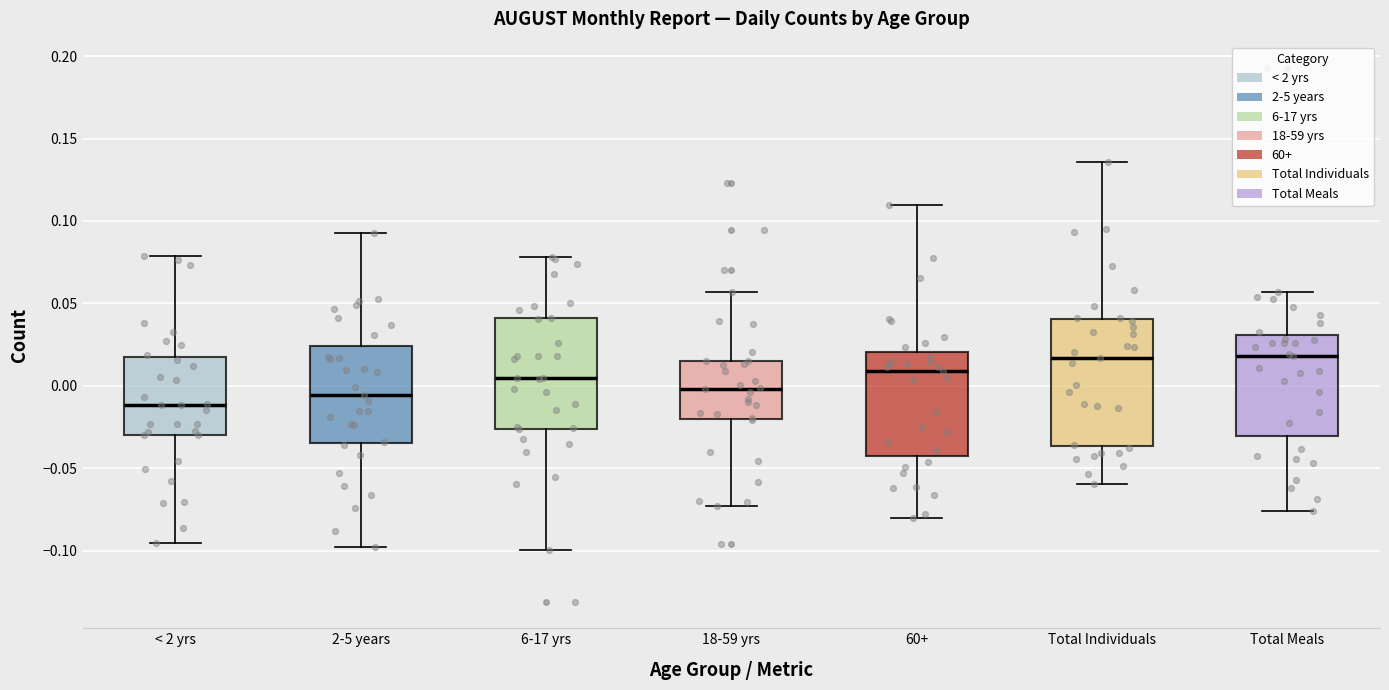

Where does the median line of the box for 6-17 yrs sit on the y-axis? The values are not printed on the chart, so give them approximately, as read against the axis.

0.005